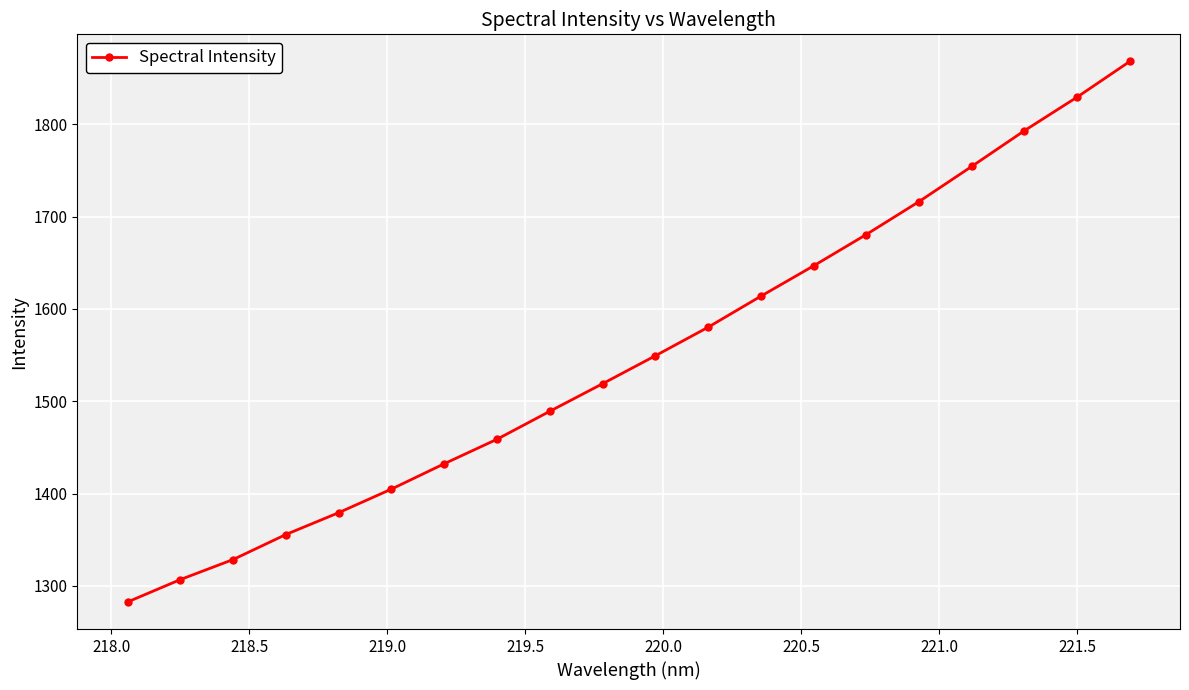

What is the greatest value displayed?

1868.1